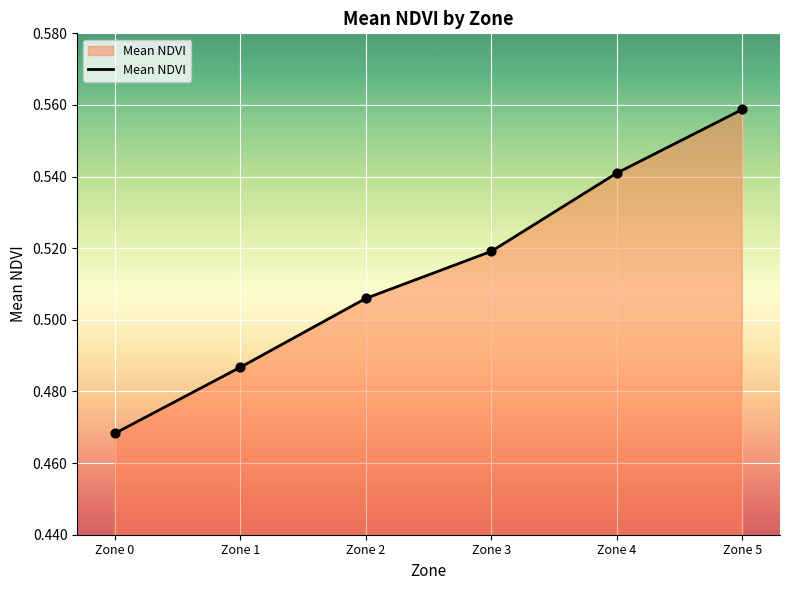

Between Zone 5 and Zone 0, which is larger?

Zone 5